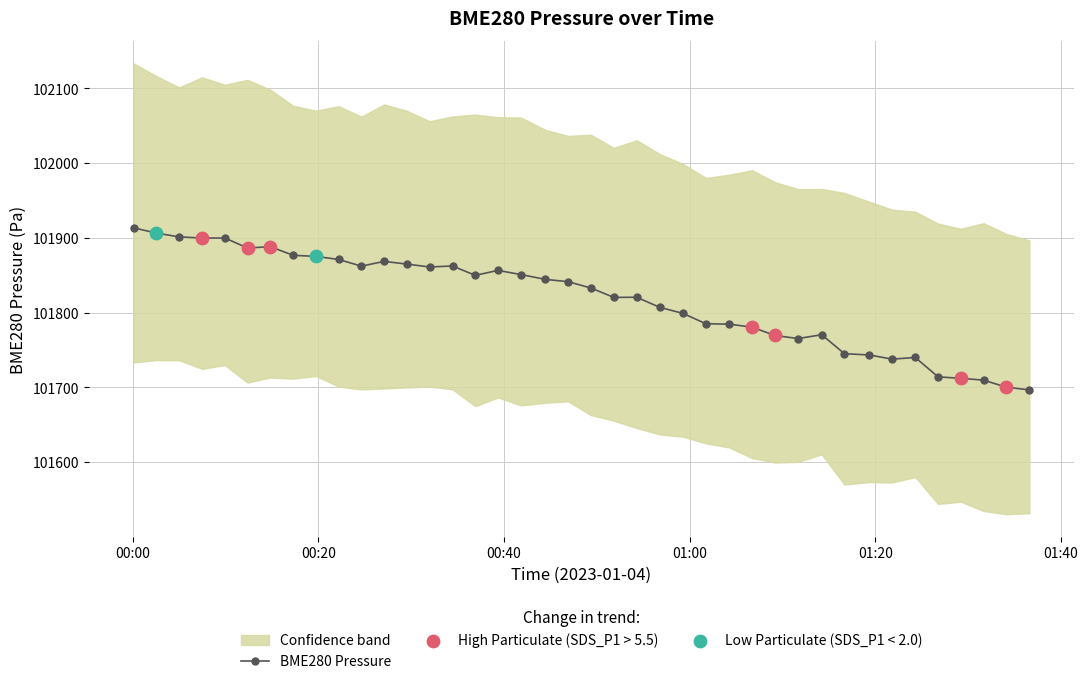

Which has a higher value, 2023/01/04 01:11:41 or 2023/01/04 00:36:54?

2023/01/04 00:36:54